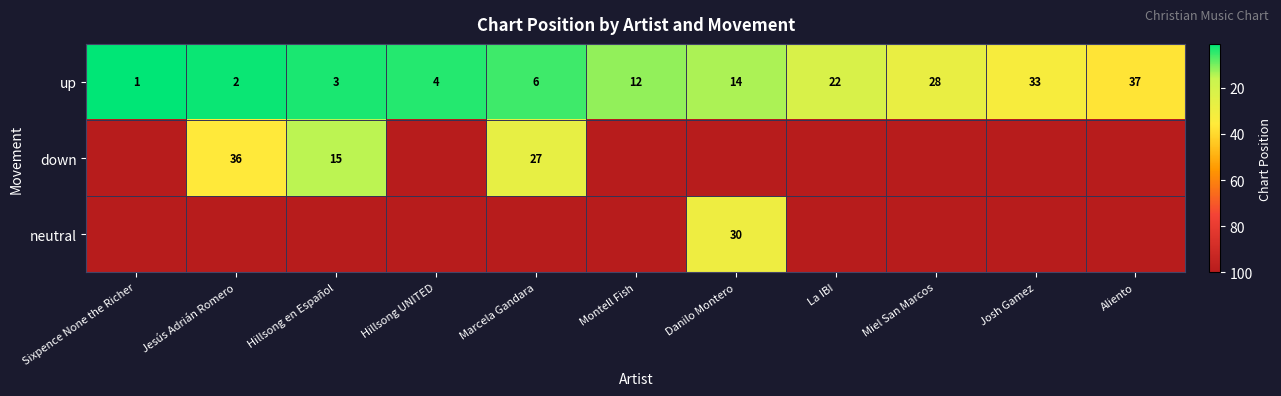

The up series shows 8 at Montell Fish. True or false?

False